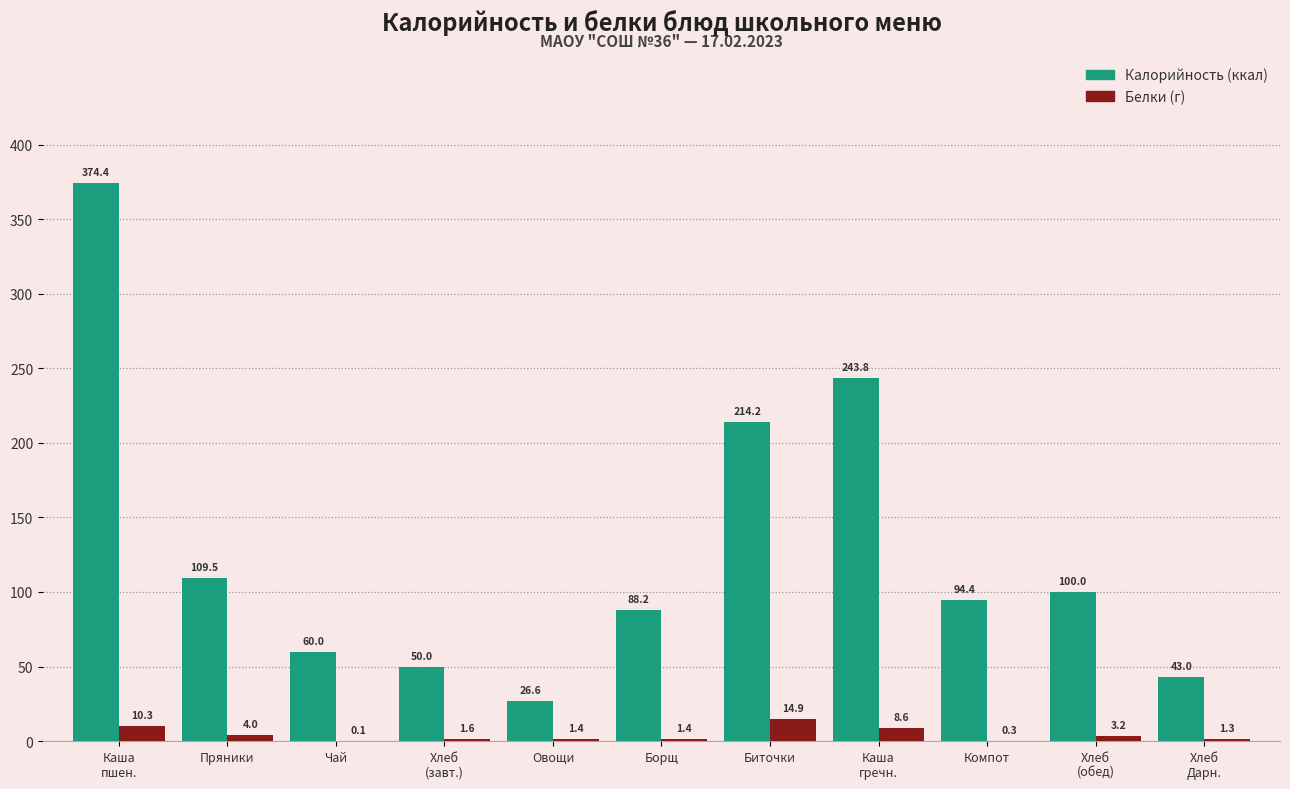

What is the greatest value displayed?

374.4